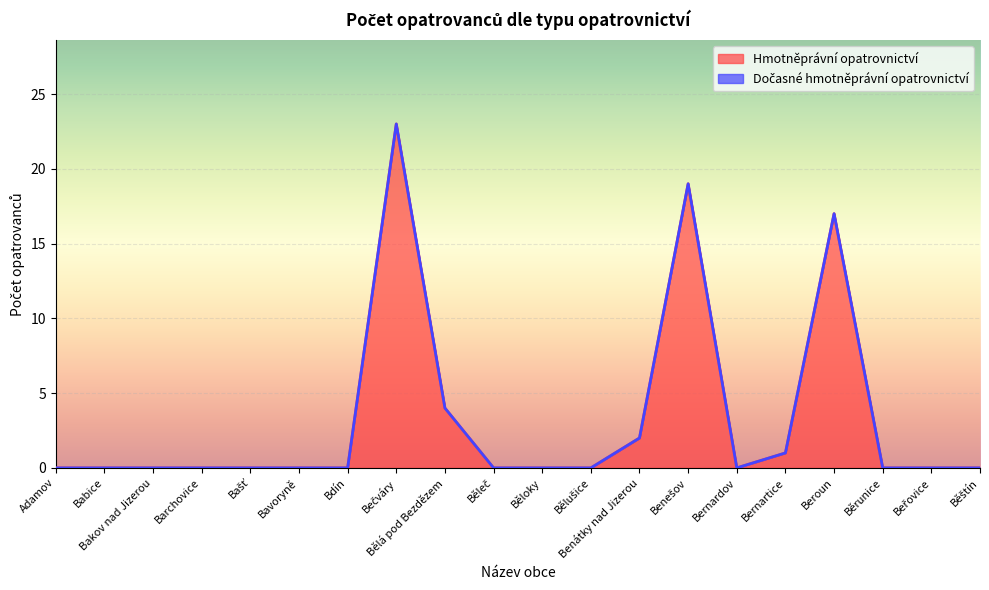

Reading right to left, transcribe all the data shown in this chart.

0	0	0	17	1	0	19	2	0	0	0	4	23	0	0	0	0	0	0	0